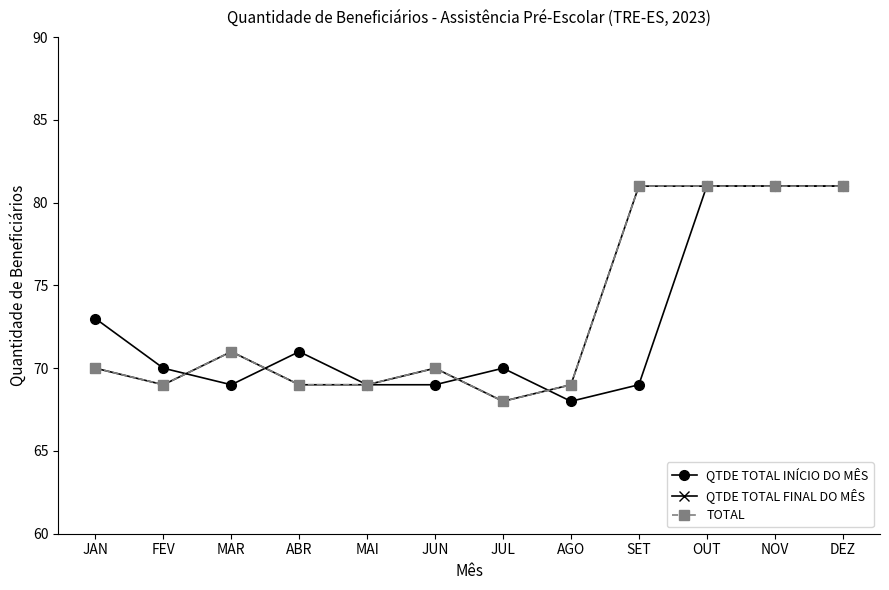

Does the chart have visible grid lines?

No